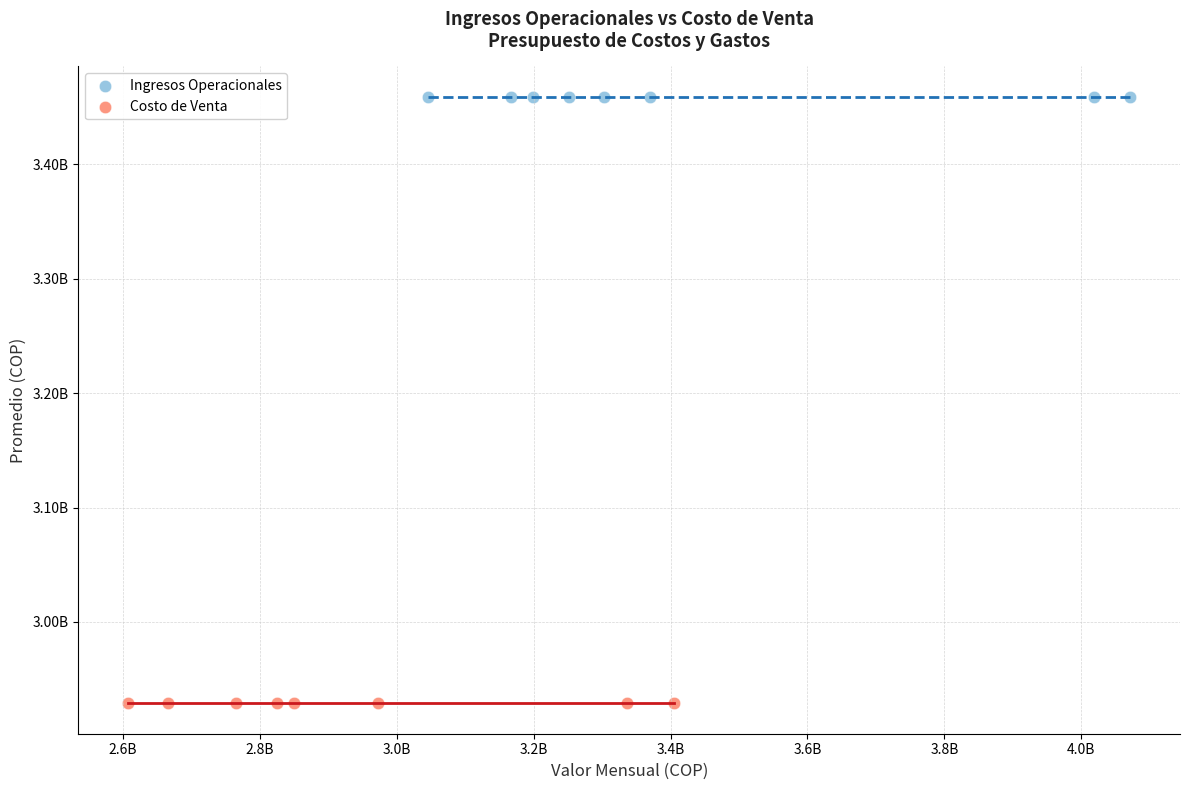

What are all the series names shown in the legend?

Ingresos Operacionales, Costo de Venta